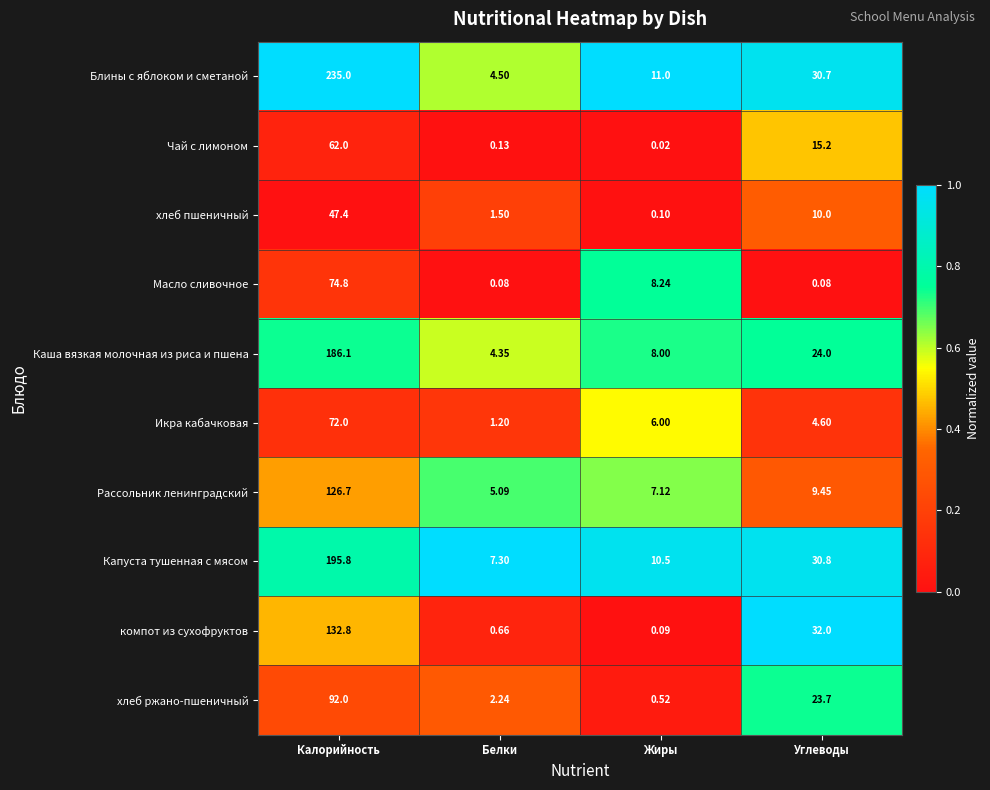

Is the value of хлеб пшеничный at Калорийность greater than the value of Капуста тушенная с мясом at Белки?

Yes